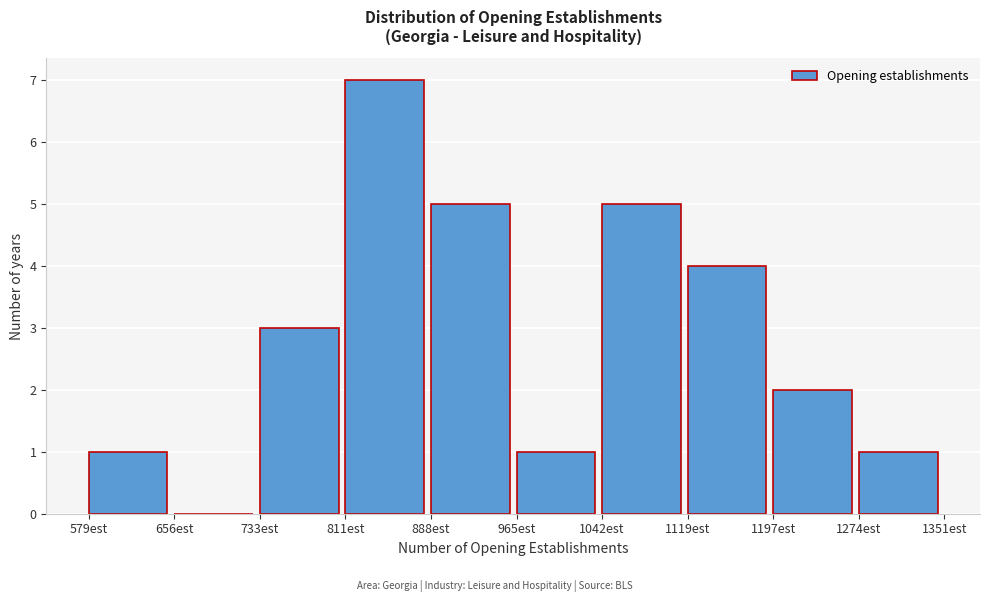

Reading left to right, transcribe this chart: for each bar, give the range it covers on the x-axis and its height. Neither the bar edges nor the heights are printed on the chart, so give them approximately, as read against the axes.

580 to 660: 1
660 to 730: 0
730 to 810: 3
810 to 890: 7
890 to 970: 5
970 to 1040: 1
1040 to 1120: 5
1120 to 1200: 4
1200 to 1270: 2
1270 to 1350: 1